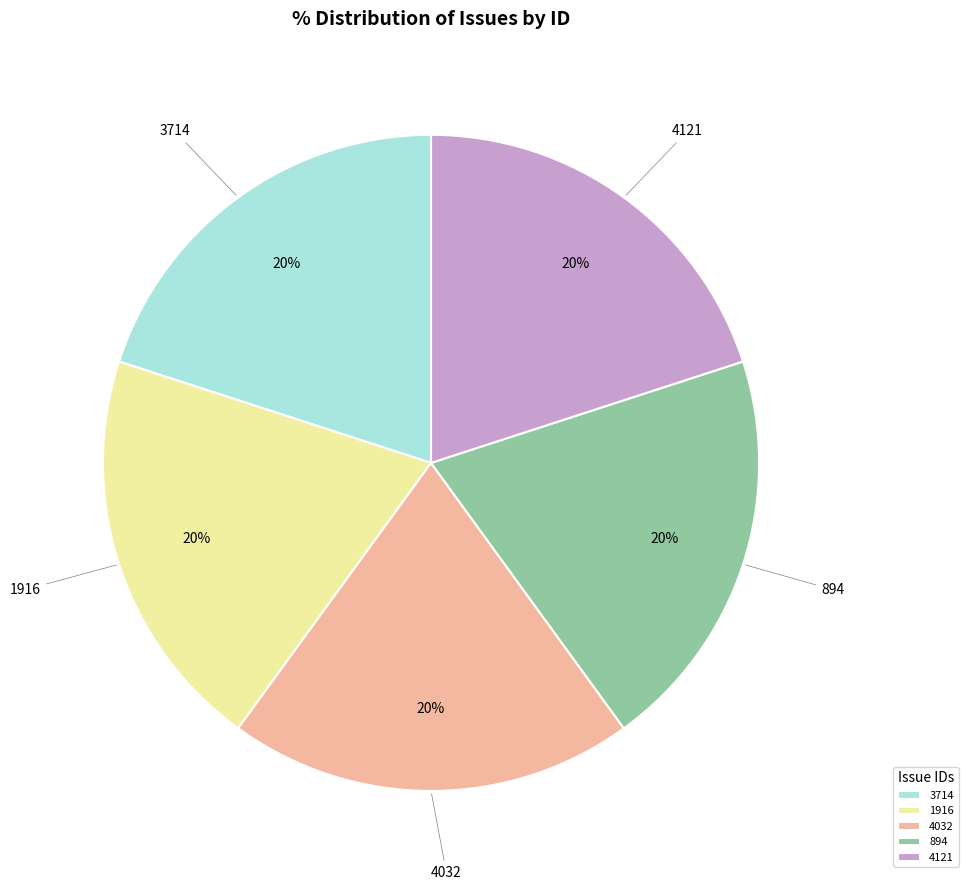

Is the sum of 894 and 1916 greater than half?

No